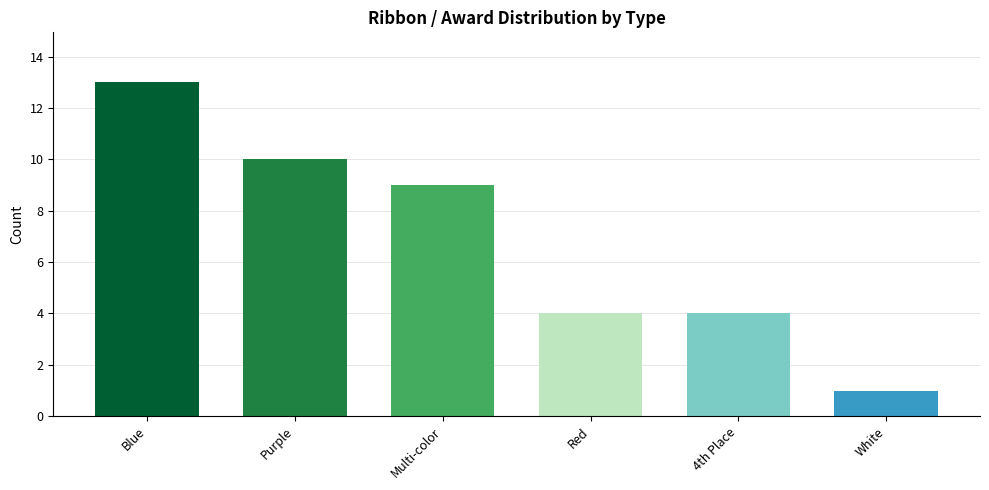

Where is the data nearest to the value 7?

Multi-color